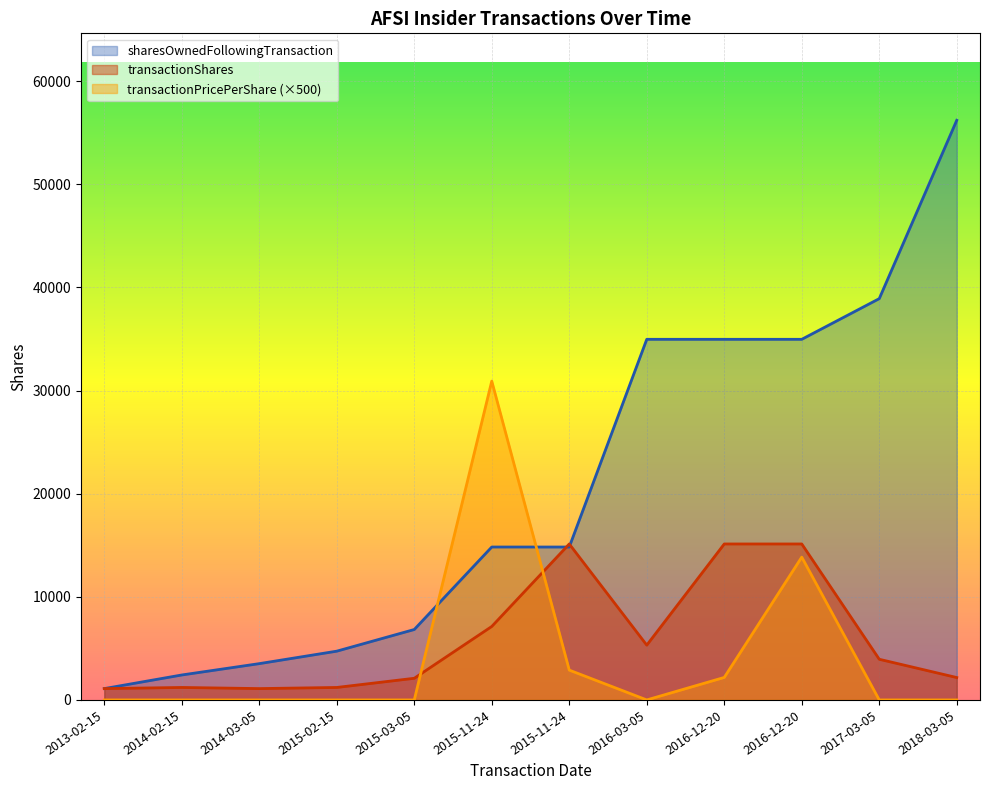

Is it true that transactionPricePerShare equals 2892.6 at 2015-11-24?

True